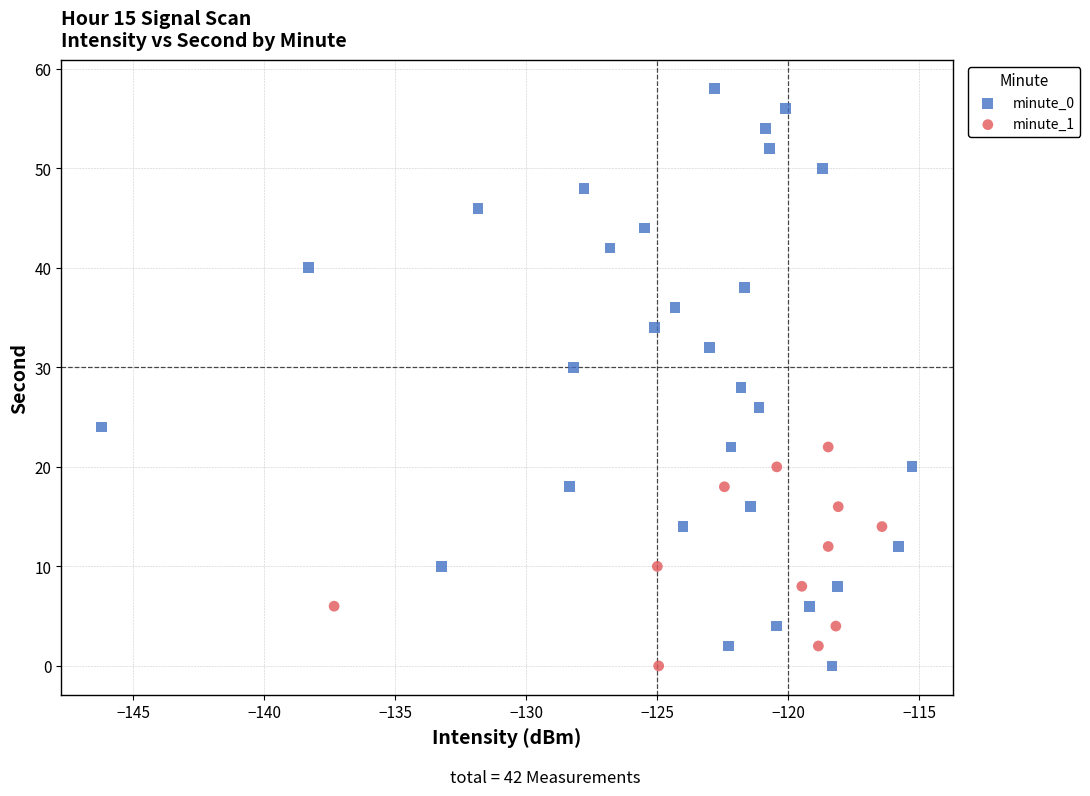

Which series reaches the maximum Y coordinate?

minute_0